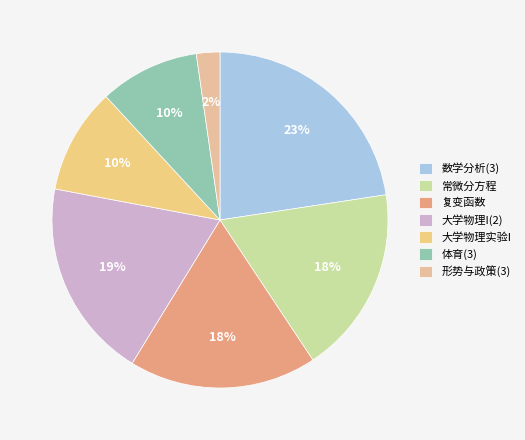

How many segments does this pie chart have?

7